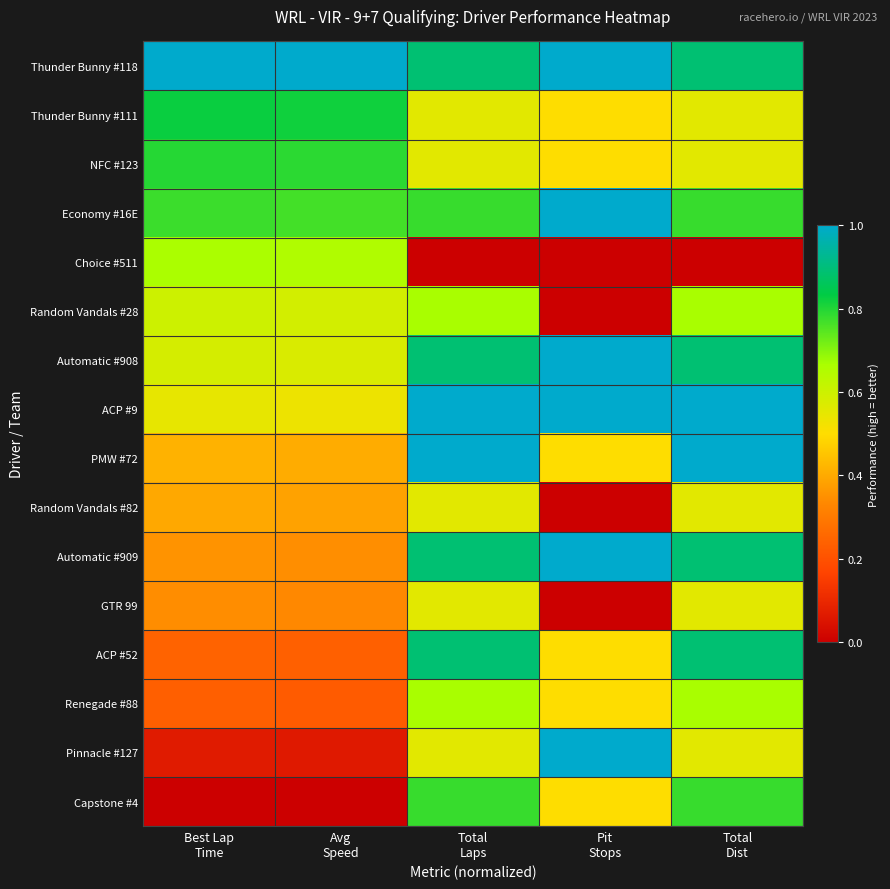

Reading left to right, what are all the values shown in this chart?

Thunder Bunny #118: Best Lap
Time=1.0	Avg
Speed=1.0	Total
Laps=0.9	Pit
Stops=1.0	Total
Dist=0.9
Thunder Bunny #111: Best Lap
Time=0.8	Avg
Speed=0.8	Total
Laps=0.6	Pit
Stops=0.5	Total
Dist=0.6
NFC #123: Best Lap
Time=0.8	Avg
Speed=0.8	Total
Laps=0.6	Pit
Stops=0.5	Total
Dist=0.6
Economy #16E: Best Lap
Time=0.8	Avg
Speed=0.8	Total
Laps=0.8	Pit
Stops=1.0	Total
Dist=0.8
Choice #511: Best Lap
Time=0.7	Avg
Speed=0.7	Total
Laps=0.0	Pit
Stops=0.0	Total
Dist=0.0
Random Vandals #28: Best Lap
Time=0.6	Avg
Speed=0.6	Total
Laps=0.7	Pit
Stops=0.0	Total
Dist=0.7
Automatic #908: Best Lap
Time=0.6	Avg
Speed=0.6	Total
Laps=0.9	Pit
Stops=1.0	Total
Dist=0.9
ACP #9: Best Lap
Time=0.5	Avg
Speed=0.5	Total
Laps=1.0	Pit
Stops=1.0	Total
Dist=1.0
PMW #72: Best Lap
Time=0.4	Avg
Speed=0.4	Total
Laps=1.0	Pit
Stops=0.5	Total
Dist=1.0
Random Vandals #82: Best Lap
Time=0.4	Avg
Speed=0.4	Total
Laps=0.6	Pit
Stops=0.0	Total
Dist=0.6
Automatic #909: Best Lap
Time=0.4	Avg
Speed=0.3	Total
Laps=0.9	Pit
Stops=1.0	Total
Dist=0.9
GTR 99: Best Lap
Time=0.3	Avg
Speed=0.3	Total
Laps=0.6	Pit
Stops=0.0	Total
Dist=0.6
ACP #52: Best Lap
Time=0.2	Avg
Speed=0.2	Total
Laps=0.9	Pit
Stops=0.5	Total
Dist=0.9
Renegade #88: Best Lap
Time=0.2	Avg
Speed=0.2	Total
Laps=0.7	Pit
Stops=0.5	Total
Dist=0.7
Pinnacle #127: Best Lap
Time=0.1	Avg
Speed=0.1	Total
Laps=0.6	Pit
Stops=1.0	Total
Dist=0.6
Capstone #4: Best Lap
Time=0.0	Avg
Speed=0.0	Total
Laps=0.8	Pit
Stops=0.5	Total
Dist=0.8